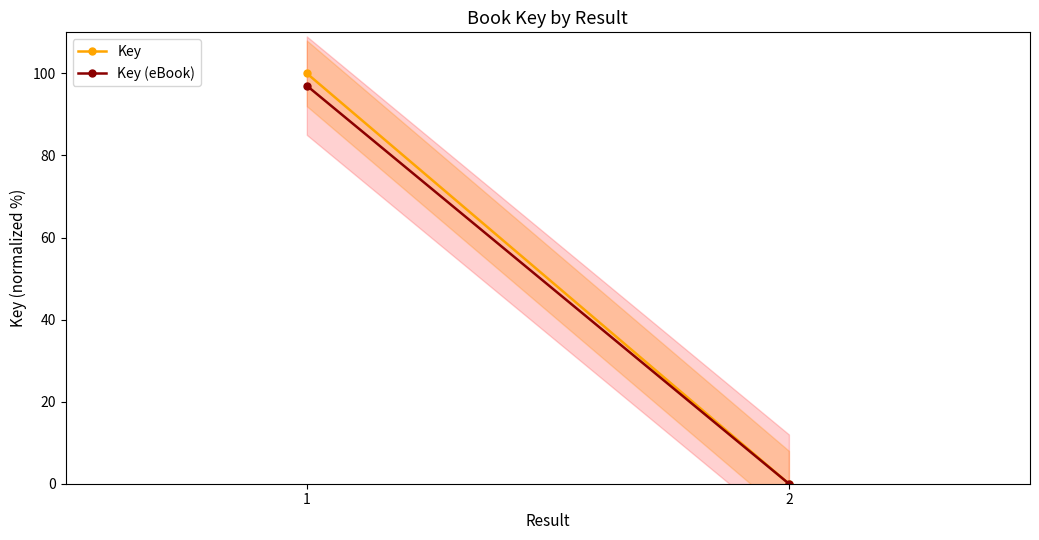

Rank the series by their average value, from highest to lowest.

Key, Key (eBook)